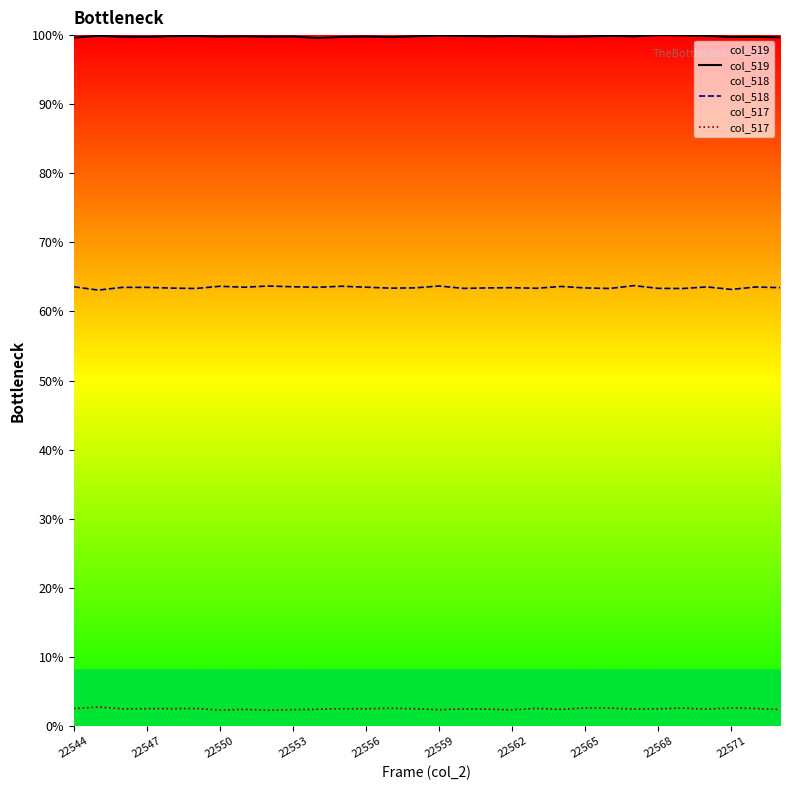

Reading left to right, extract all data points from this chart.

col_519: 99.6	99.9	99.8	99.7	99.9	99.9	99.8	99.8	99.8	99.8	99.6	99.7	99.8	99.7	99.8	99.9	99.9	99.8	99.9	99.8	99.7	99.8	99.9	99.8	100.0	100.0	99.9	99.7	99.8	99.7
col_518: 63.6	63.1	63.5	63.5	63.4	63.3	63.6	63.5	63.7	63.6	63.5	63.6	63.5	63.4	63.4	63.7	63.3	63.4	63.4	63.4	63.6	63.4	63.3	63.7	63.3	63.3	63.6	63.2	63.5	63.4
col_517: 2.5	2.7	2.5	2.5	2.5	2.5	2.3	2.4	2.3	2.4	2.4	2.5	2.5	2.6	2.5	2.3	2.5	2.4	2.3	2.5	2.4	2.6	2.6	2.4	2.5	2.6	2.4	2.6	2.5	2.4